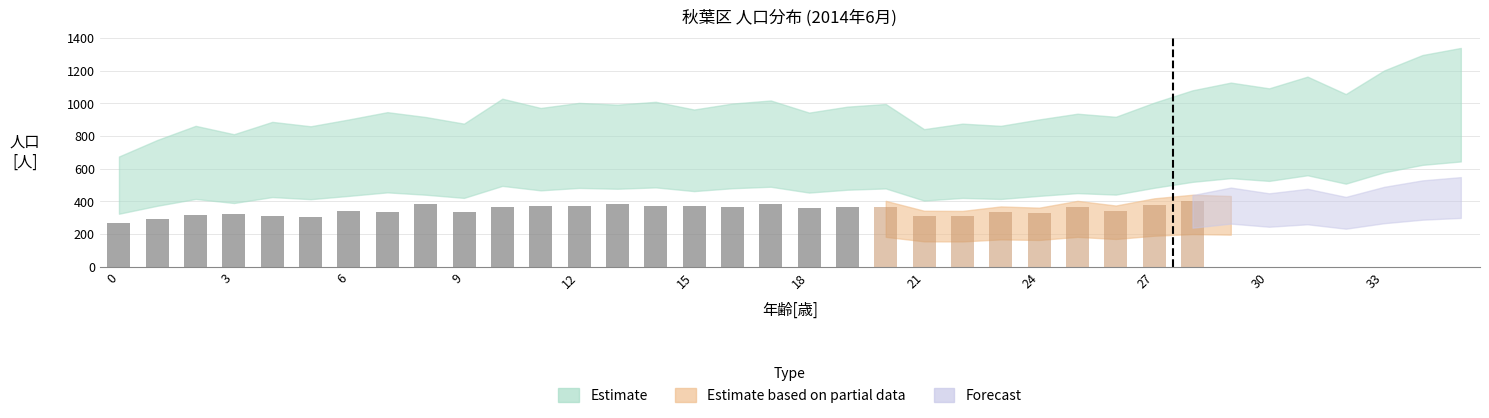

True or false: the data shows 208 at 15.

False